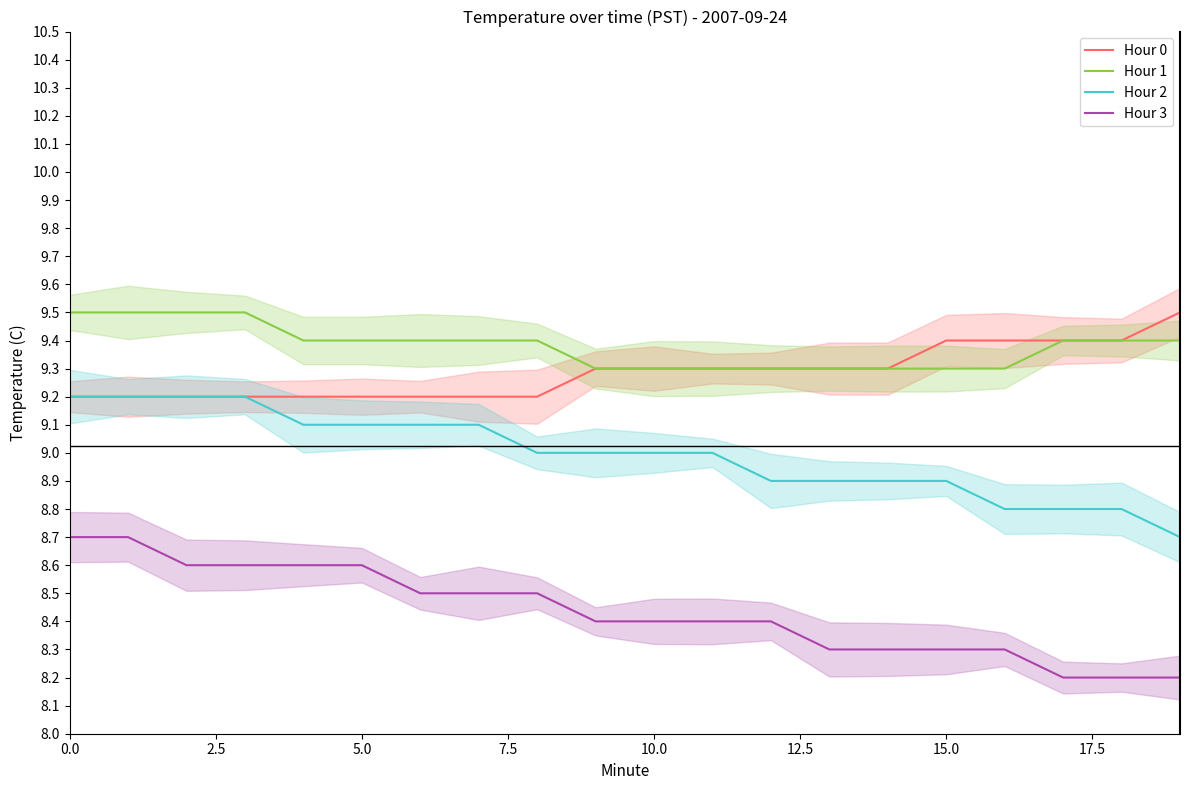

What is the difference between the maximum and second lowest values in the Hour 2 series?

0.4